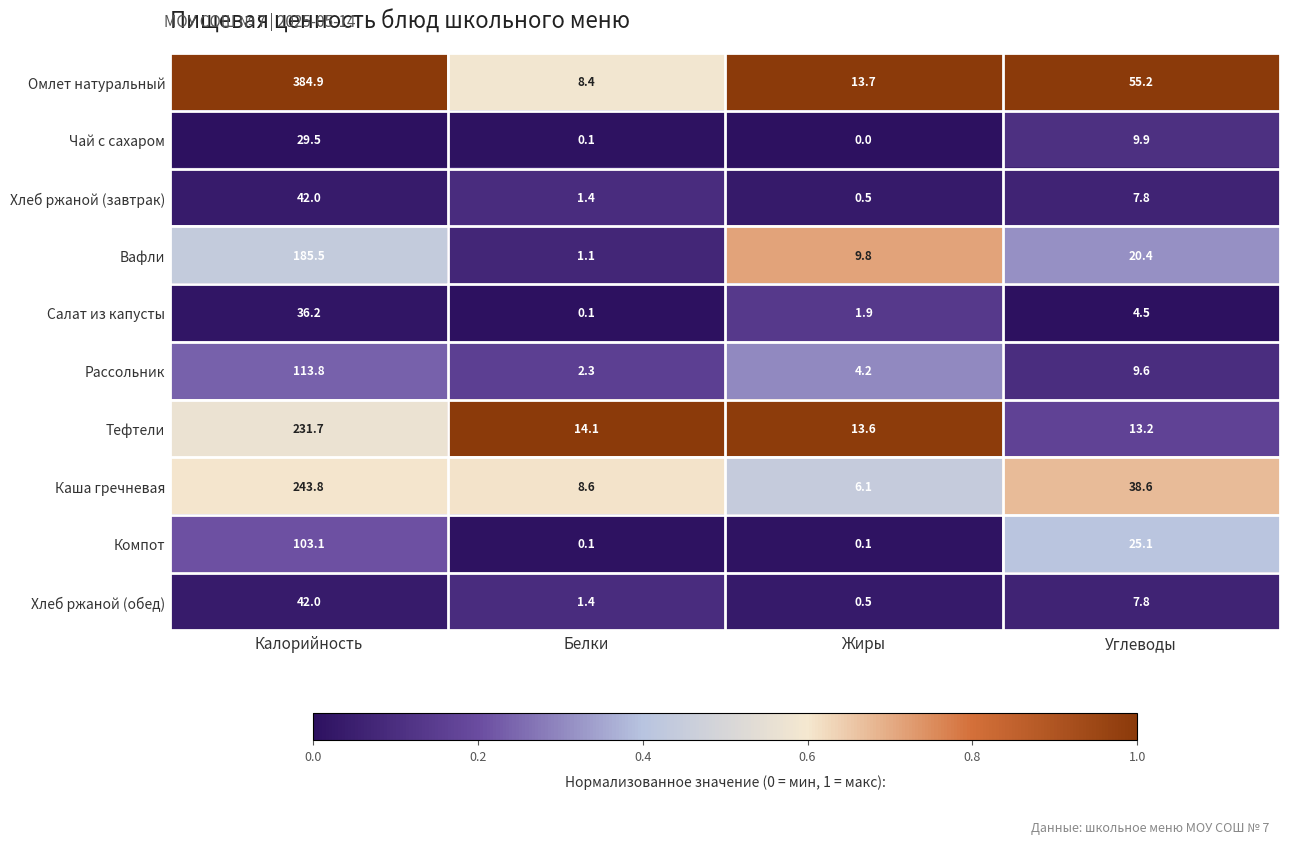

True or false: Хлеб ржаной (обед) has a value of 42.0 at Калорийность.

True